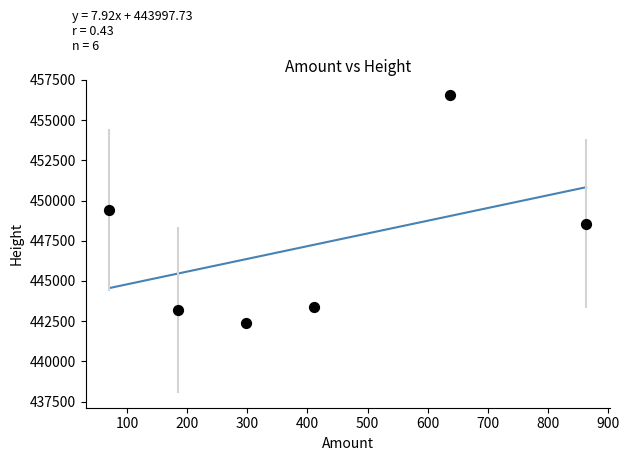

What is the range of Y values (max minus min)?

14222.0